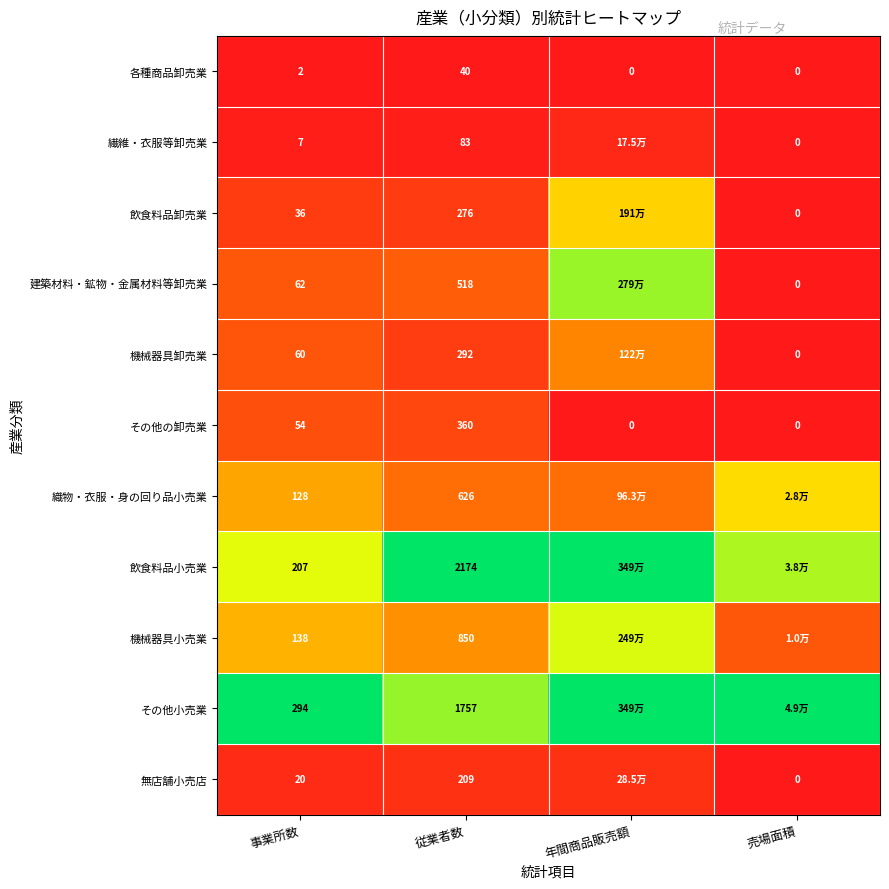

At which label is その他の卸売業 closest to 180?

事業所数